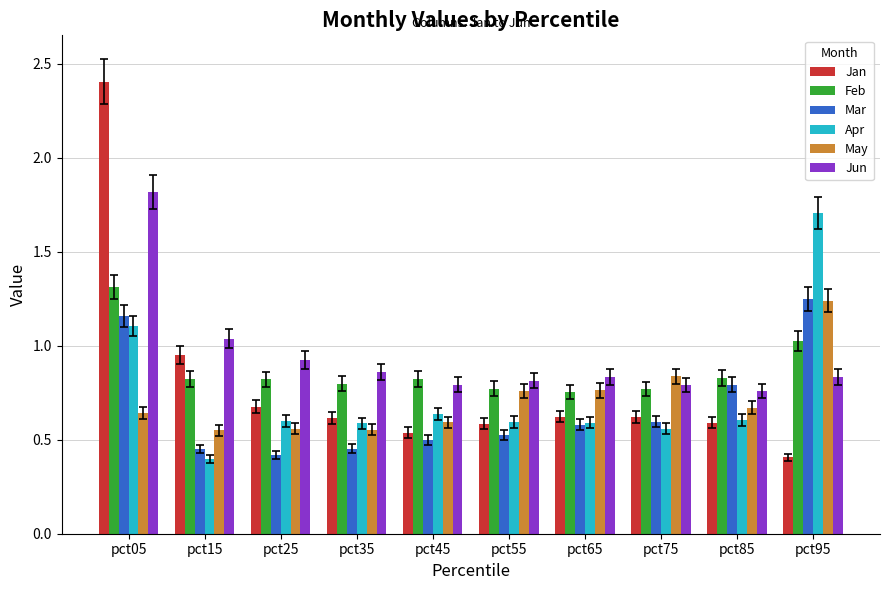

How many series are shown in this chart?

6